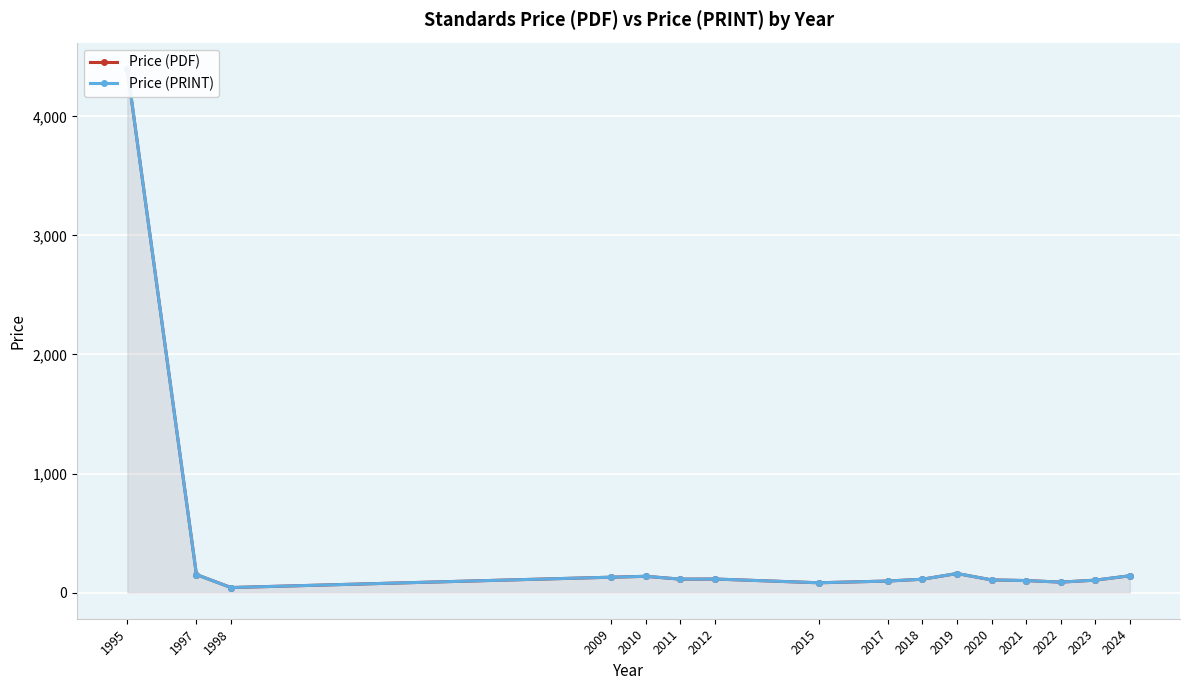

Which series has the largest total across all categories?

Price (PDF)